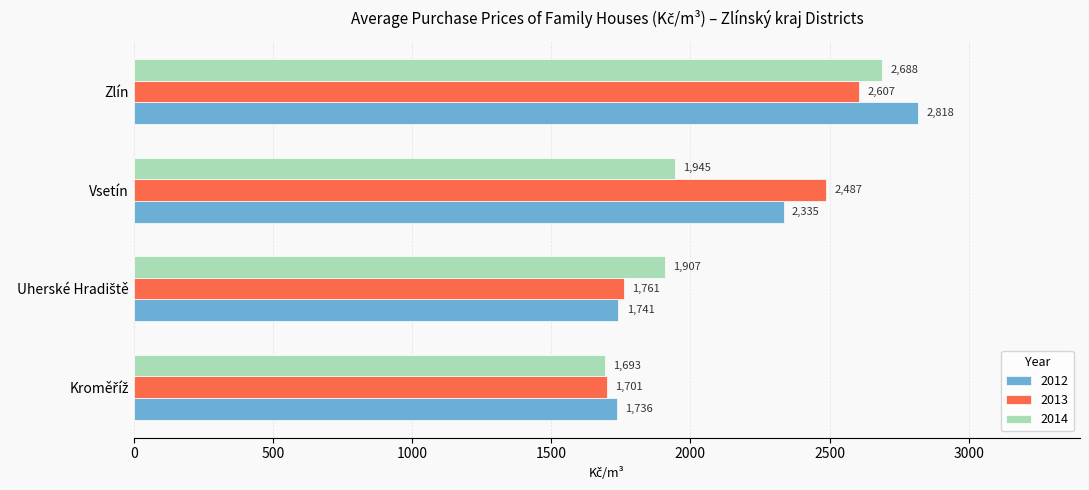

At which label does 2012 reach its peak?

Zlín